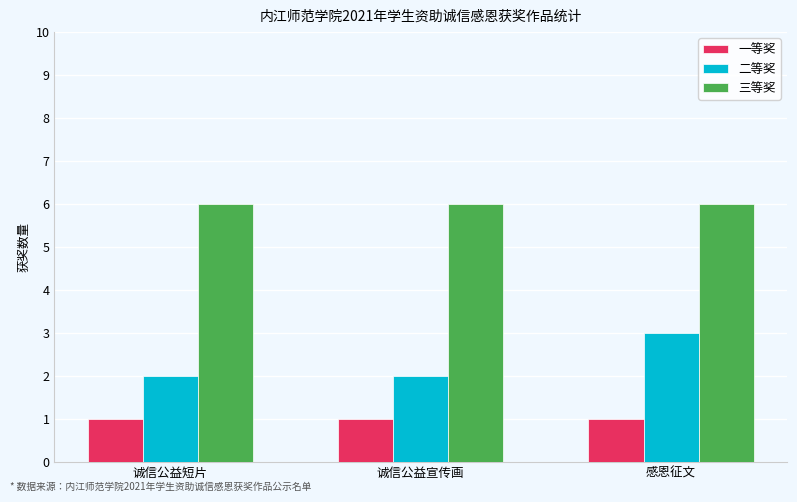

Reading right to left, transcribe all the data shown in this chart.

一等奖: 1	1	1
二等奖: 3	2	2
三等奖: 6	6	6